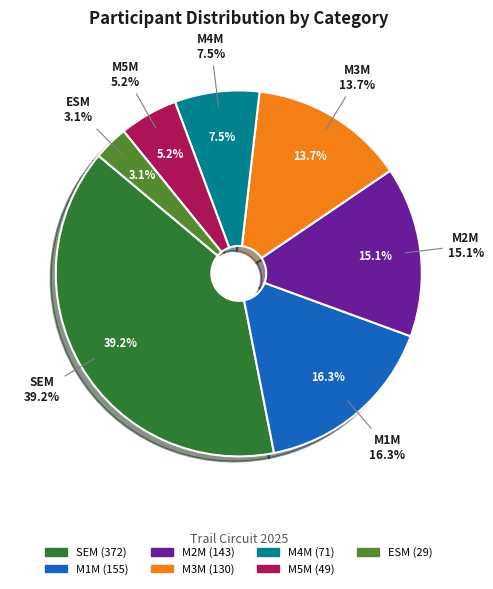

True or false: M1M accounts for 31% of the total.

False